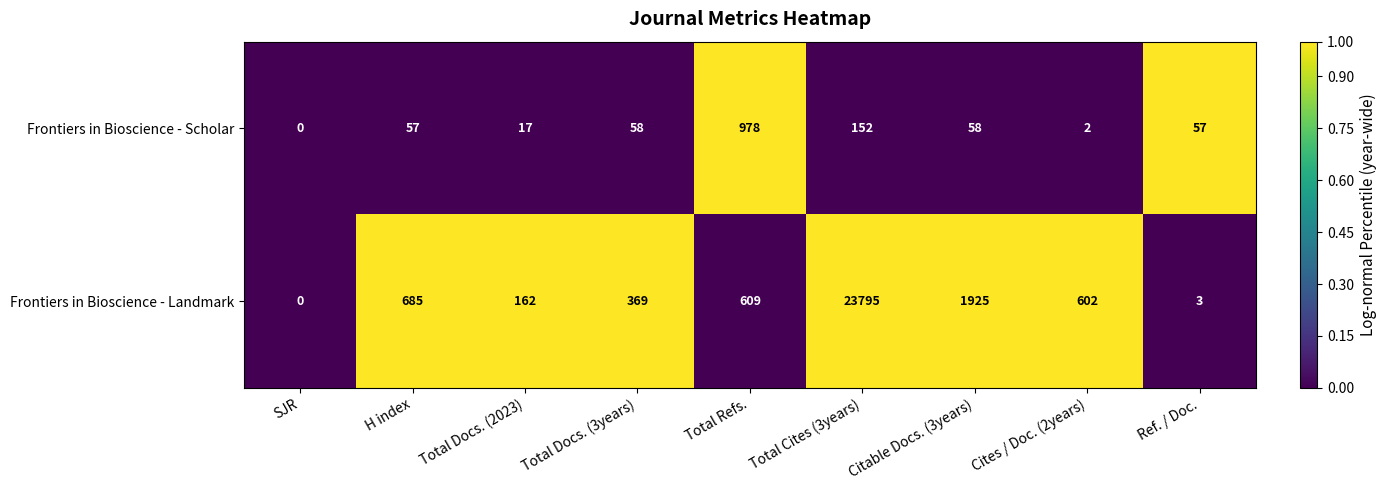

At which category does the chart reach its peak across all series?

Total Cites (3years)